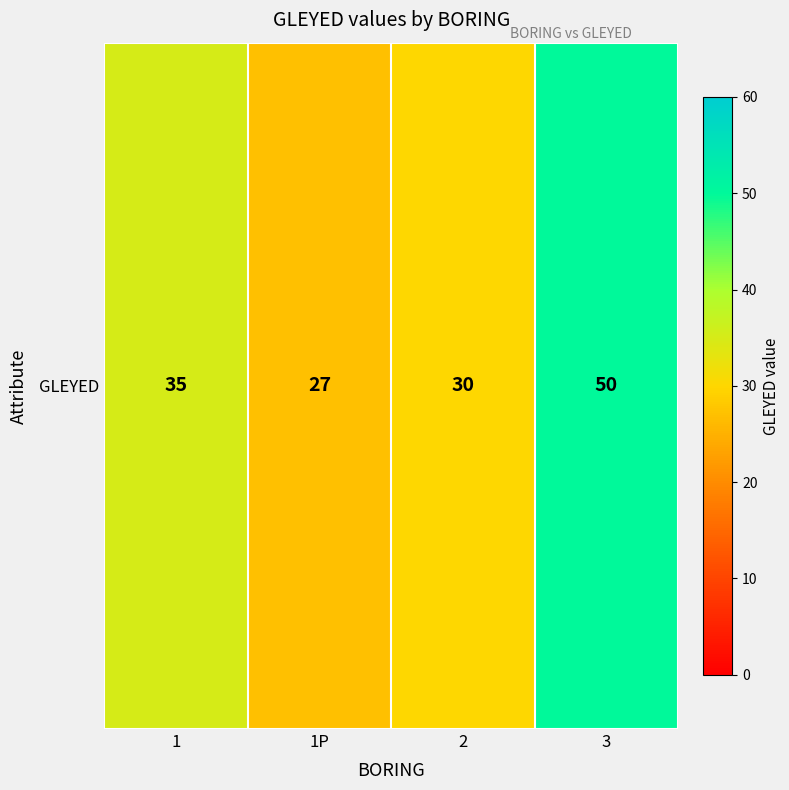

What is the maximum value shown in the chart?

50